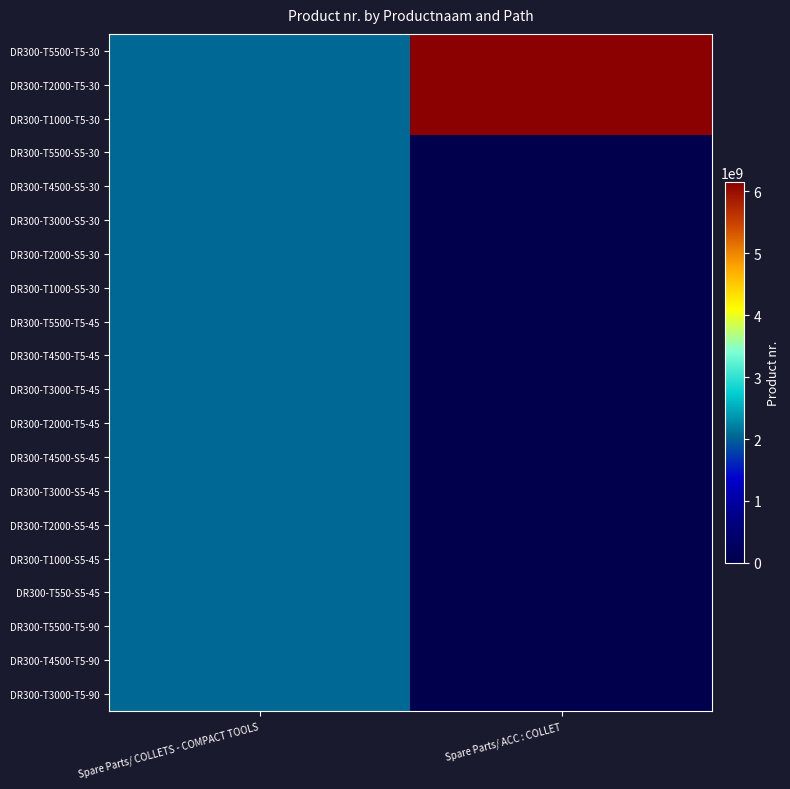

What is the sum of the DR300-T1000-T5-30 values at Spare Parts/ COLLETS - COMPACT TOOLS and Spare Parts/ ACC : COLLET?

8203236054.0